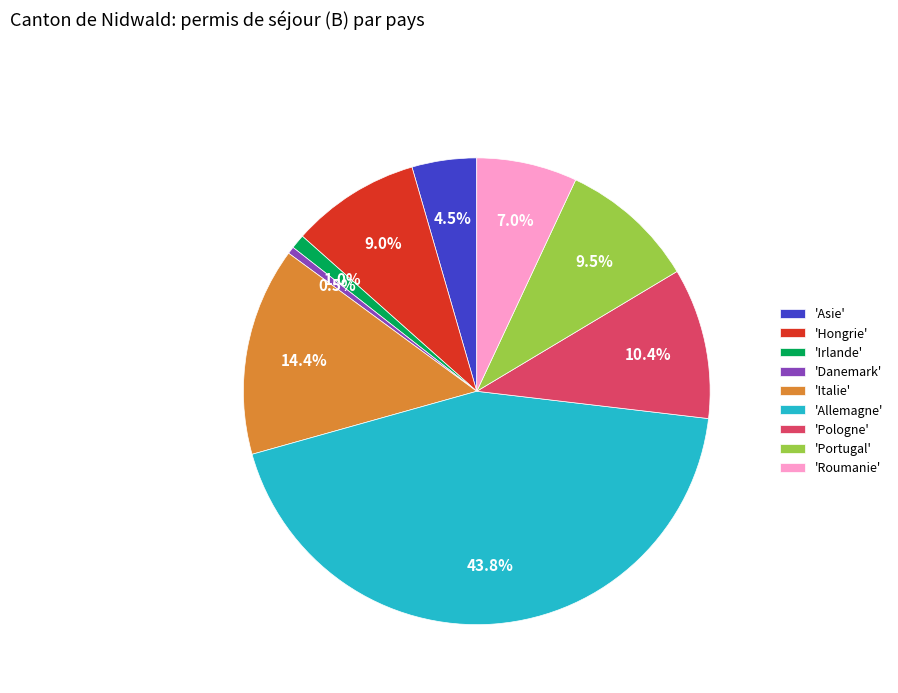

What is the largest slice in the pie chart?

'Allemagne'